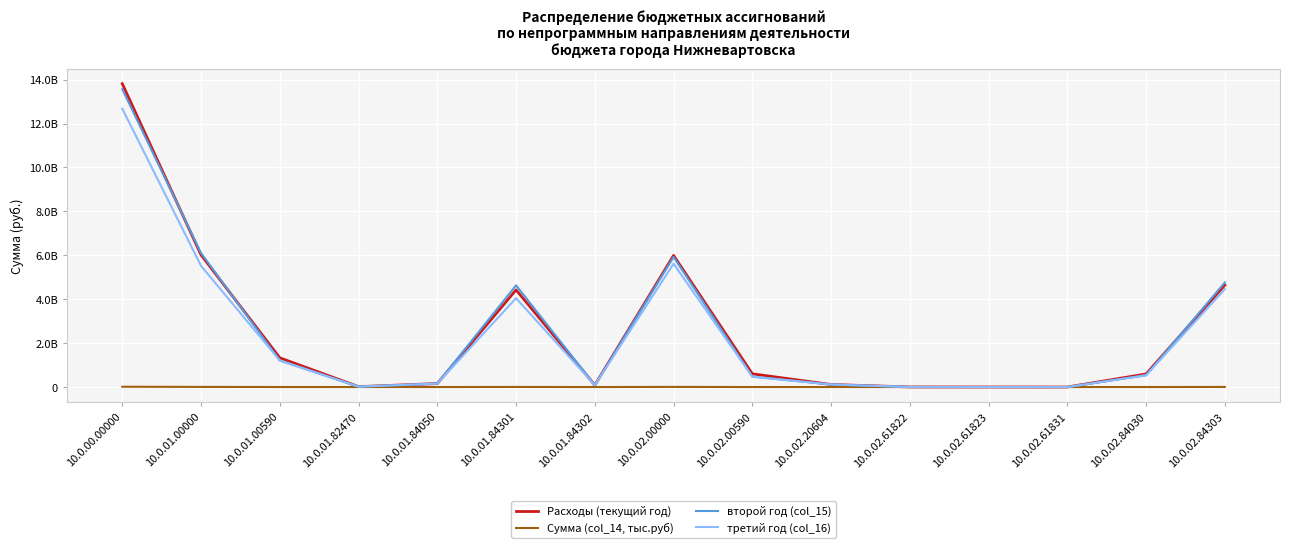

True or false: третий год (col_16) and второй год (col_15) intersect in this chart.

True